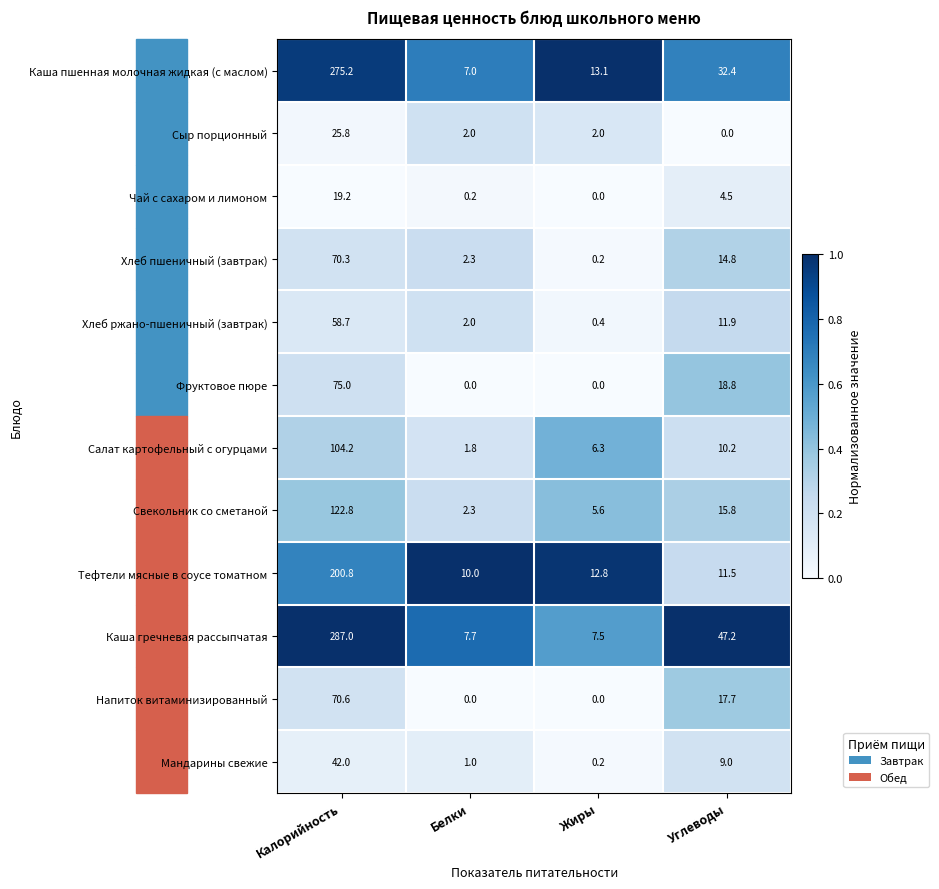

At Углеводы, list the series in order from smallest to largest.

Сыр порционный, Чай с сахаром и лимоном, Мандарины свежие, Салат картофельный с огурцами, Тефтели мясные в соусе томатном, Хлеб ржано-пшеничный (завтрак), Хлеб пшеничный (завтрак), Свекольник со сметаной, Напиток витаминизированный, Фруктовое пюре, Каша пшенная молочная жидкая (с маслом), Каша гречневая рассыпчатая